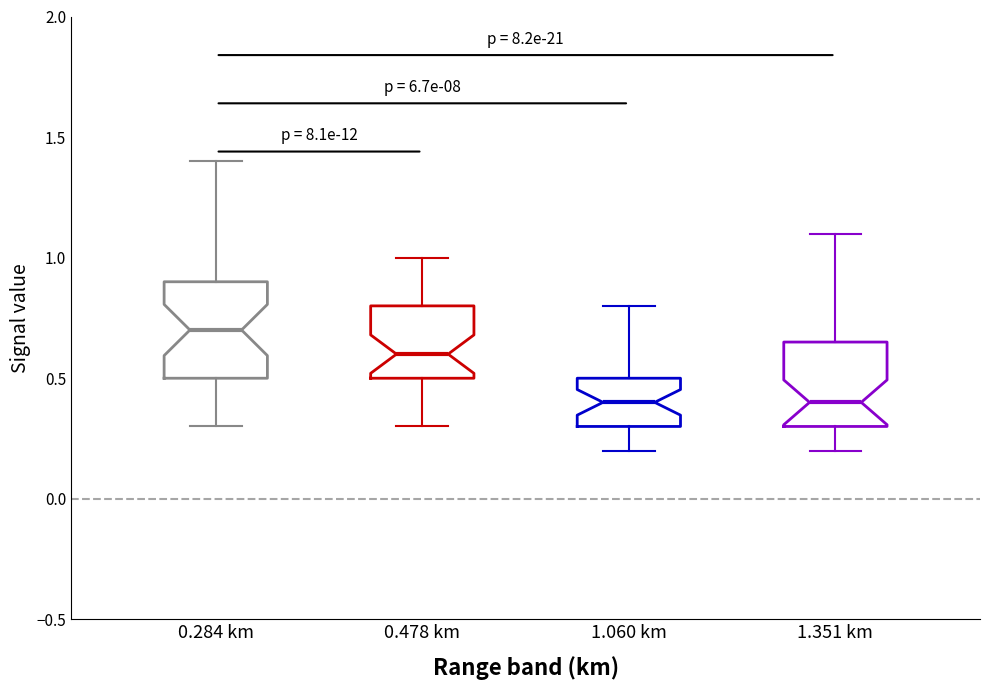

Which box's median line is the highest?

0.284 km